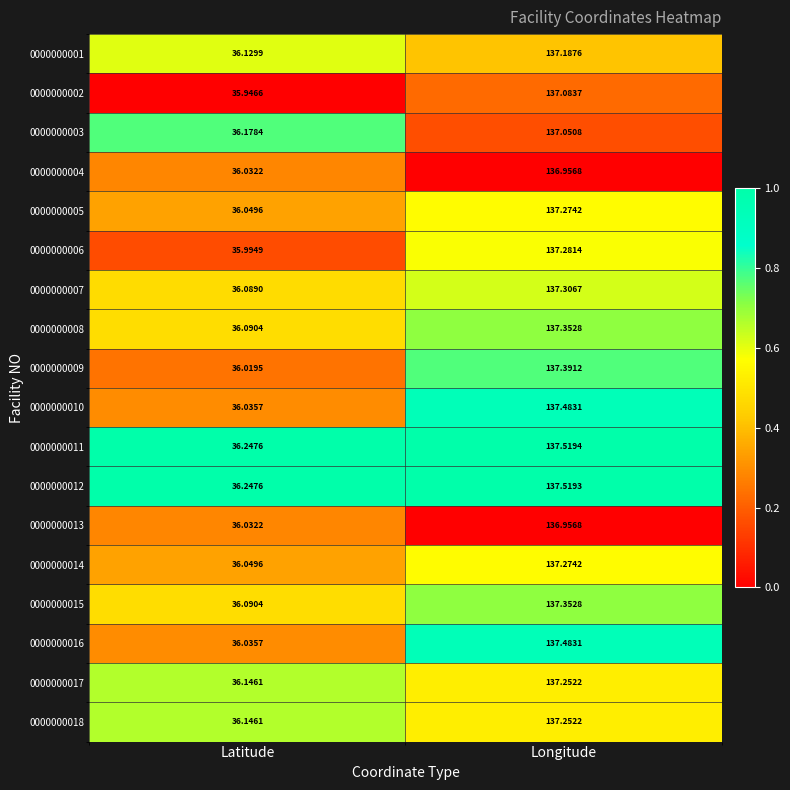

Which category has the lowest value across all series?

Latitude